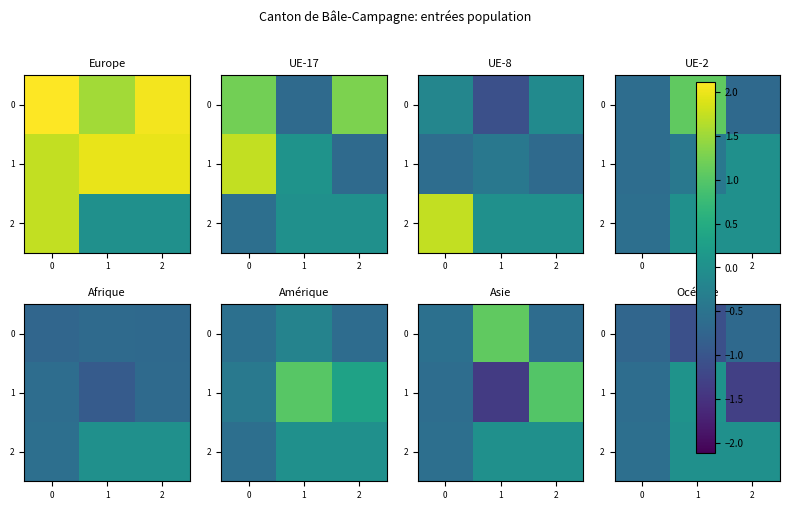

What is the difference between the highest and lowest values at 0?

0.1